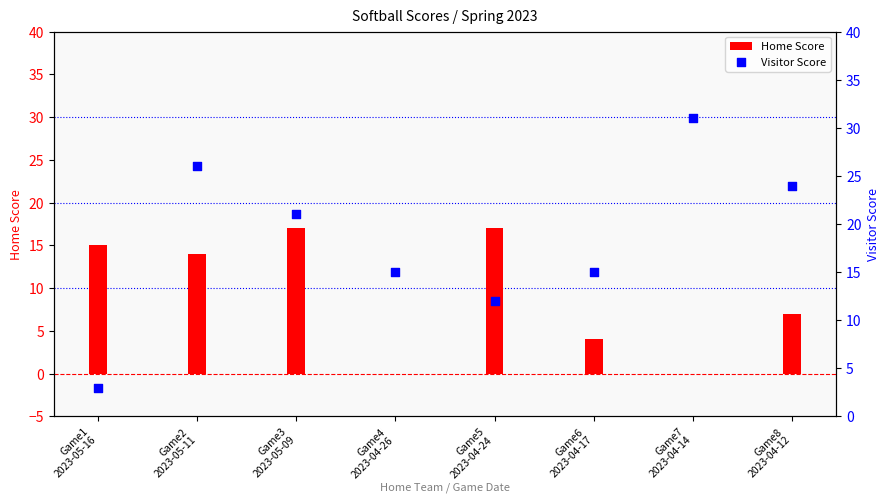

What is the total value across all series at Game3
2023-05-09?

38